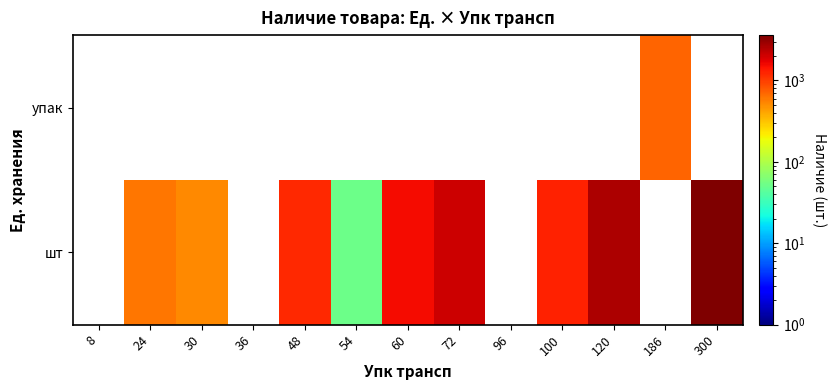

Is the value of шт at 96 greater than the value of упак at 72?

No